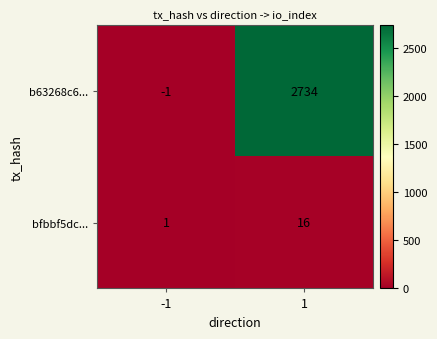

True or false: bfbbf5dc... has a value of 1 at -1.

True